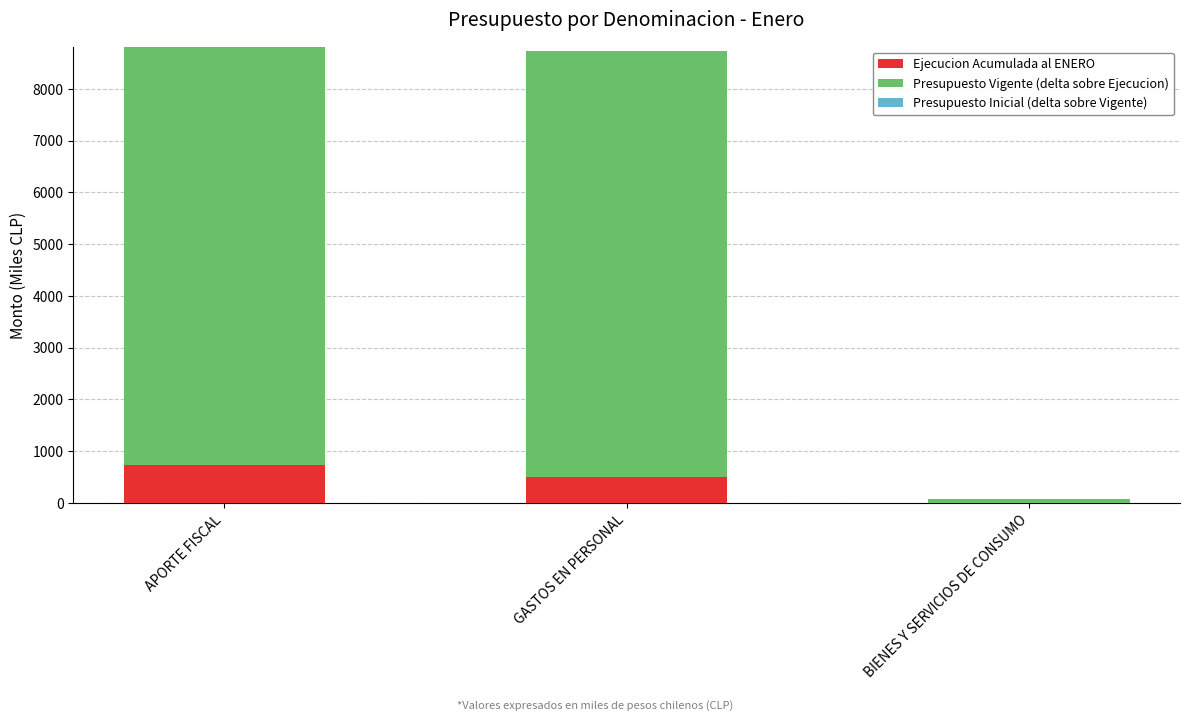

Reading left to right, transcribe the values for Ejecucion Acumulada al ENERO.

APORTE FISCAL=727.9	GASTOS EN PERSONAL=495.7	BIENES Y SERVICIOS DE CONSUMO=0.0